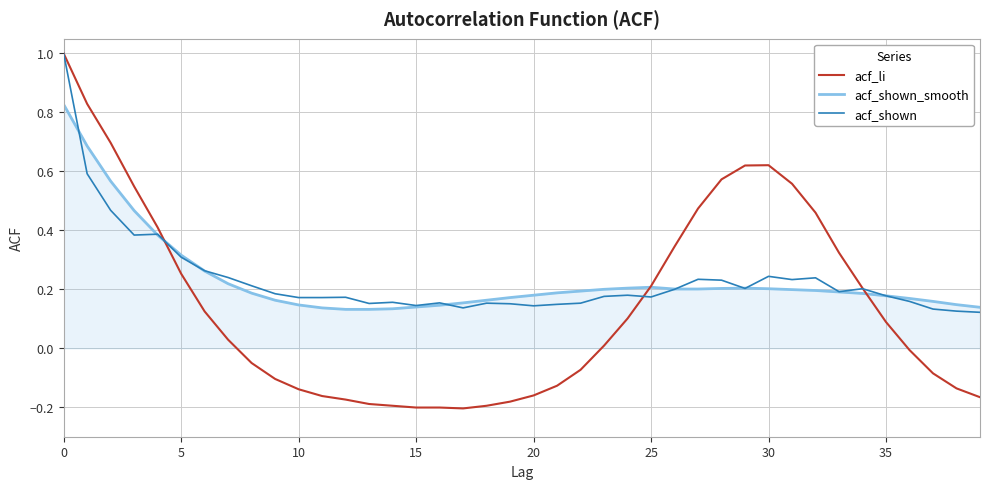

Which series has the widest spread of values?

acf_li